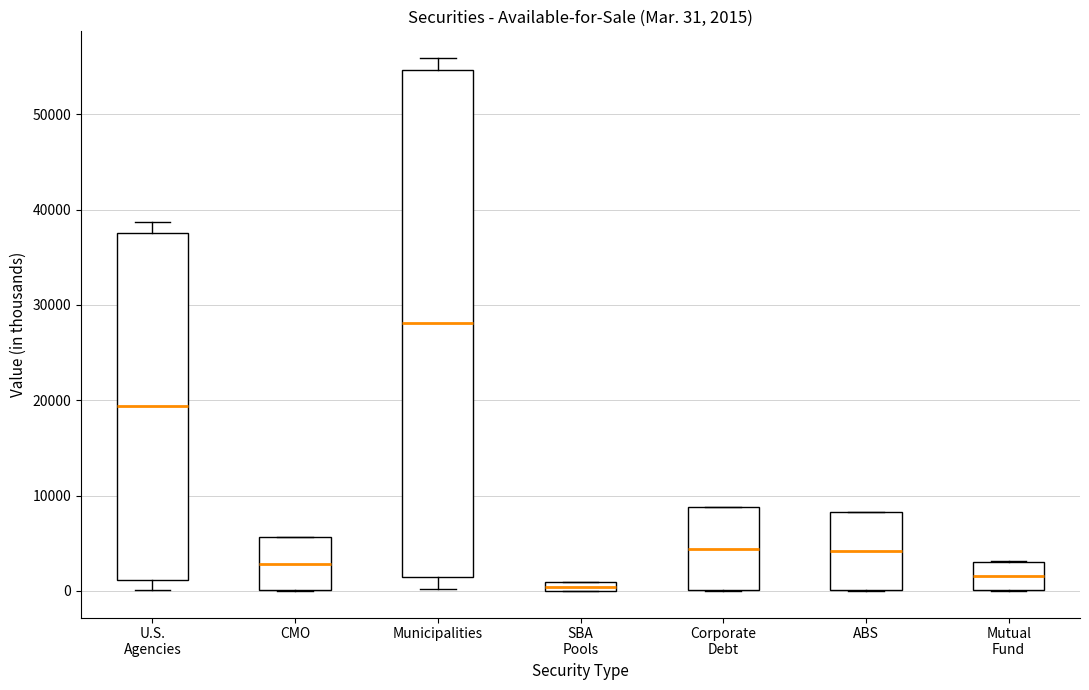

Comparing the boxes themselves (not the whiskers), which one is the tallest?

Municipalities